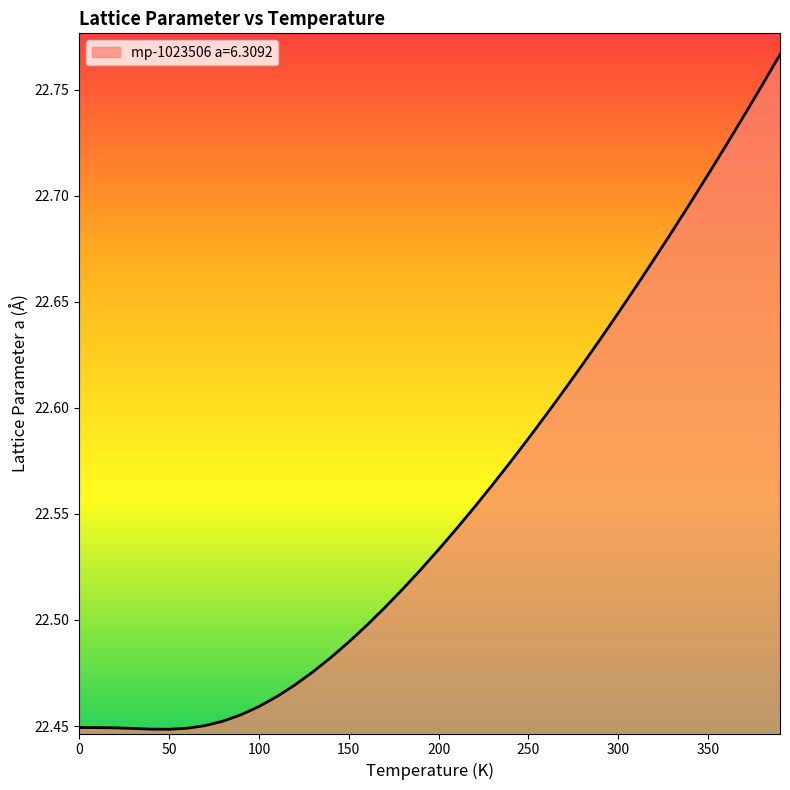

What is the difference between the maximum and minimum values?

0.3